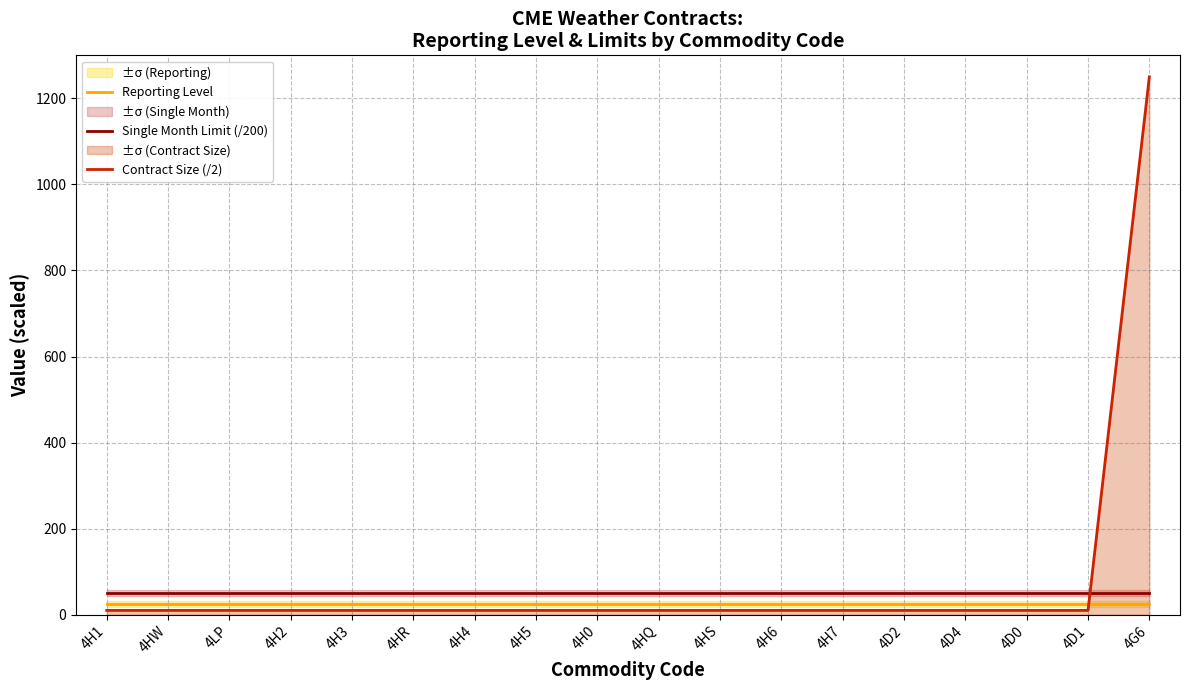

At which category is the sum across all series the highest?

4G6